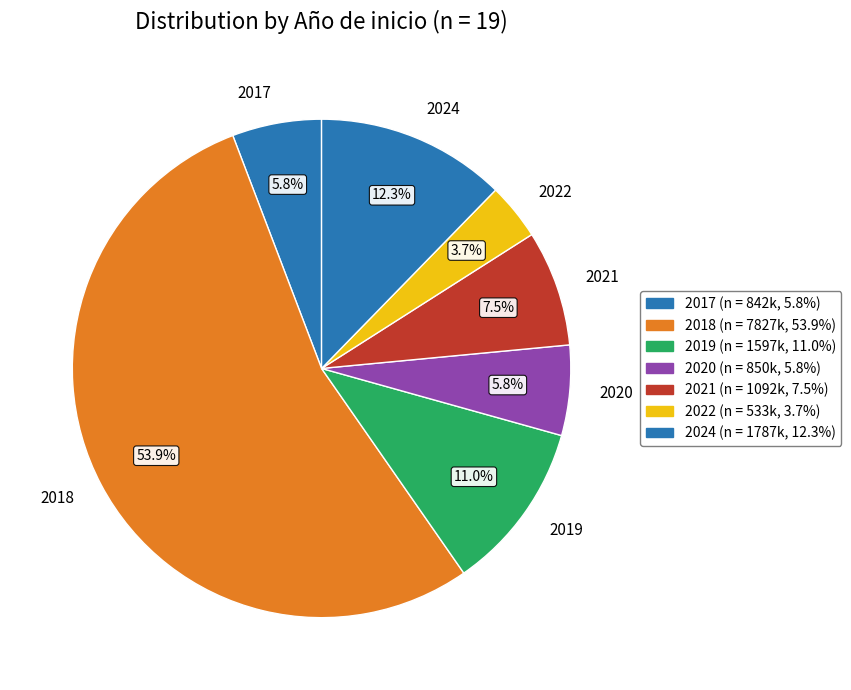

True or false: 2020 accounts for 11% of the total.

False